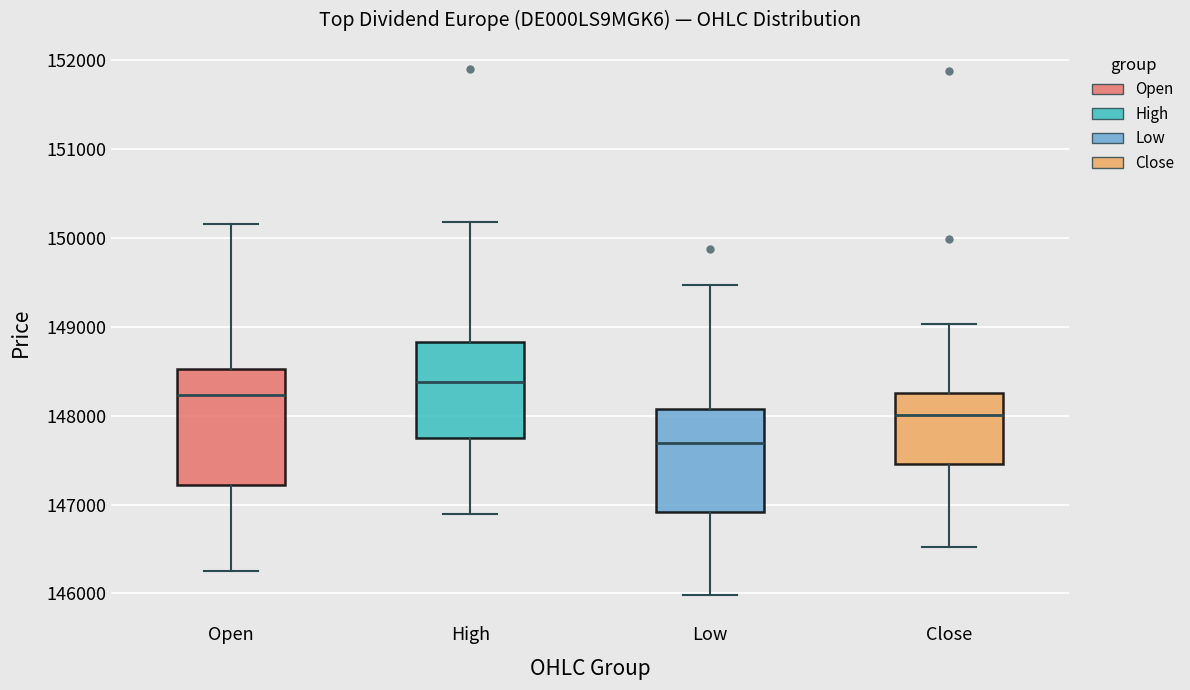

Reading left to right, transcribe this box plot: for each box, give where its median line is, the range the box spans, and where its two whiskers end, as read against the y-axis. The values are not printed on the chart, so give them approximately, as read against the axis.

Open: median 148200, box 147200 to 148500, whiskers 146300 to 150200
High: median 148400, box 147700 to 148800, whiskers 146900 to 150200
Low: median 147700, box 146900 to 148100, whiskers 146000 to 149500
Close: median 148000, box 147500 to 148300, whiskers 146500 to 149000